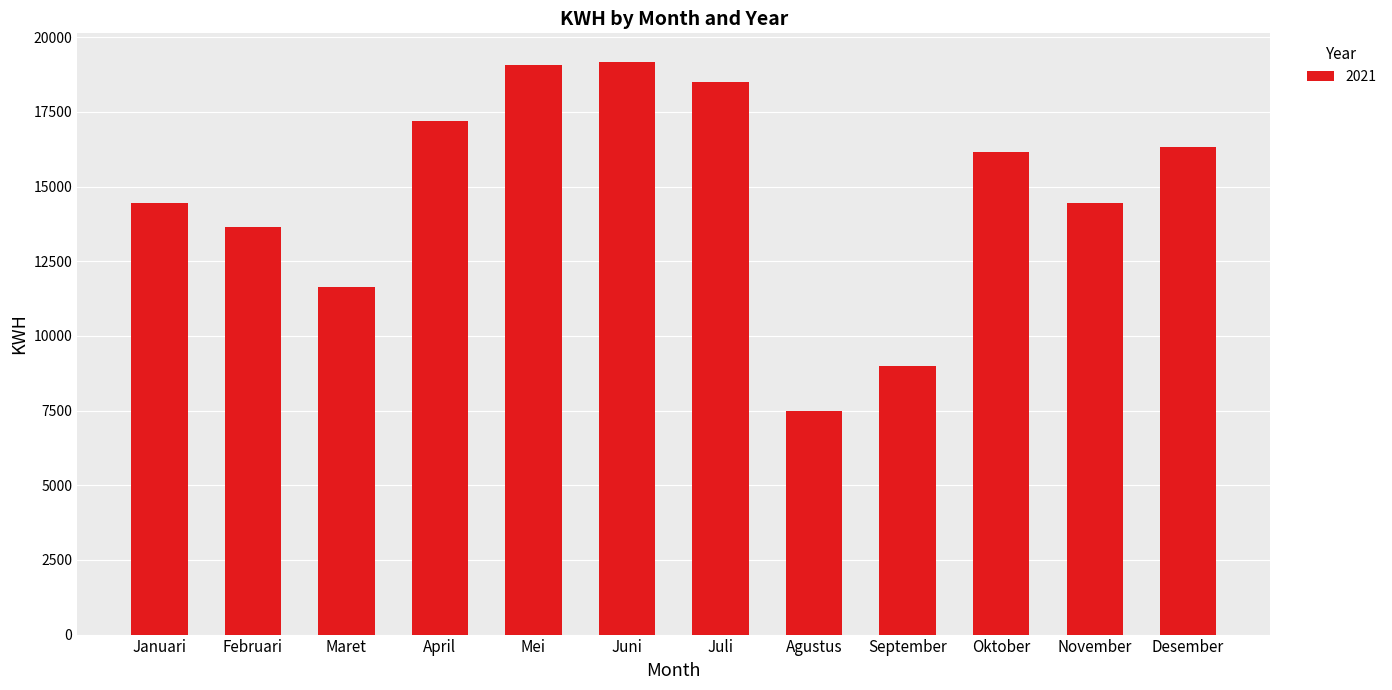

The chart shows a value of 14074.9 at September. True or false?

False